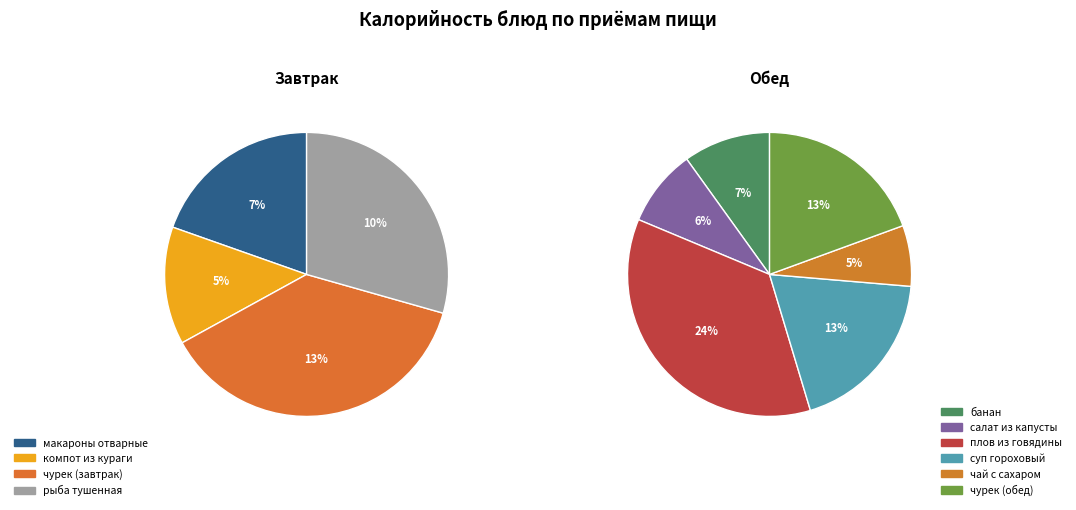

Rank the categories by value from highest to lowest.

плов из говядины, чурек (завтрак), чурек (обед), суп гороховый, рыба тушенная, макароны отварные, банан, салат из капусты, компот из кураги, чай с сахаром